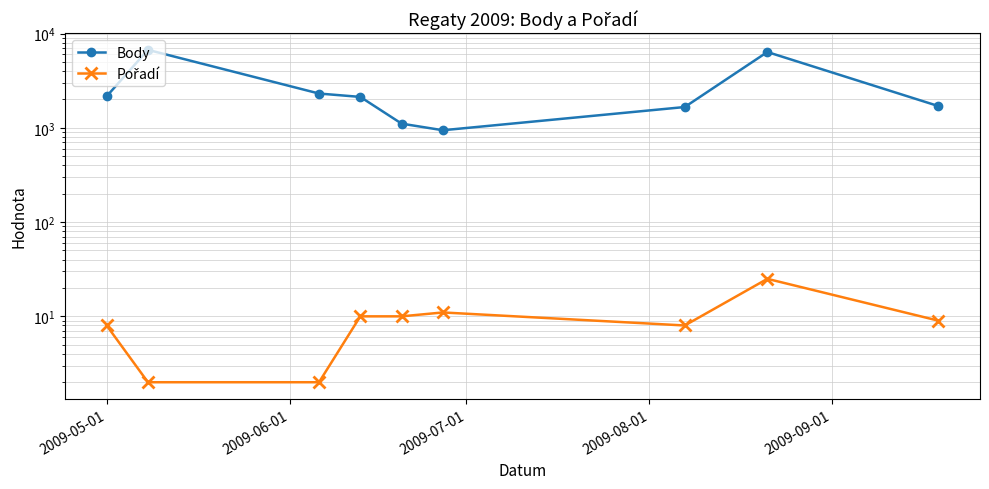

What is the label of the 9th point from the right?

2009-05-01